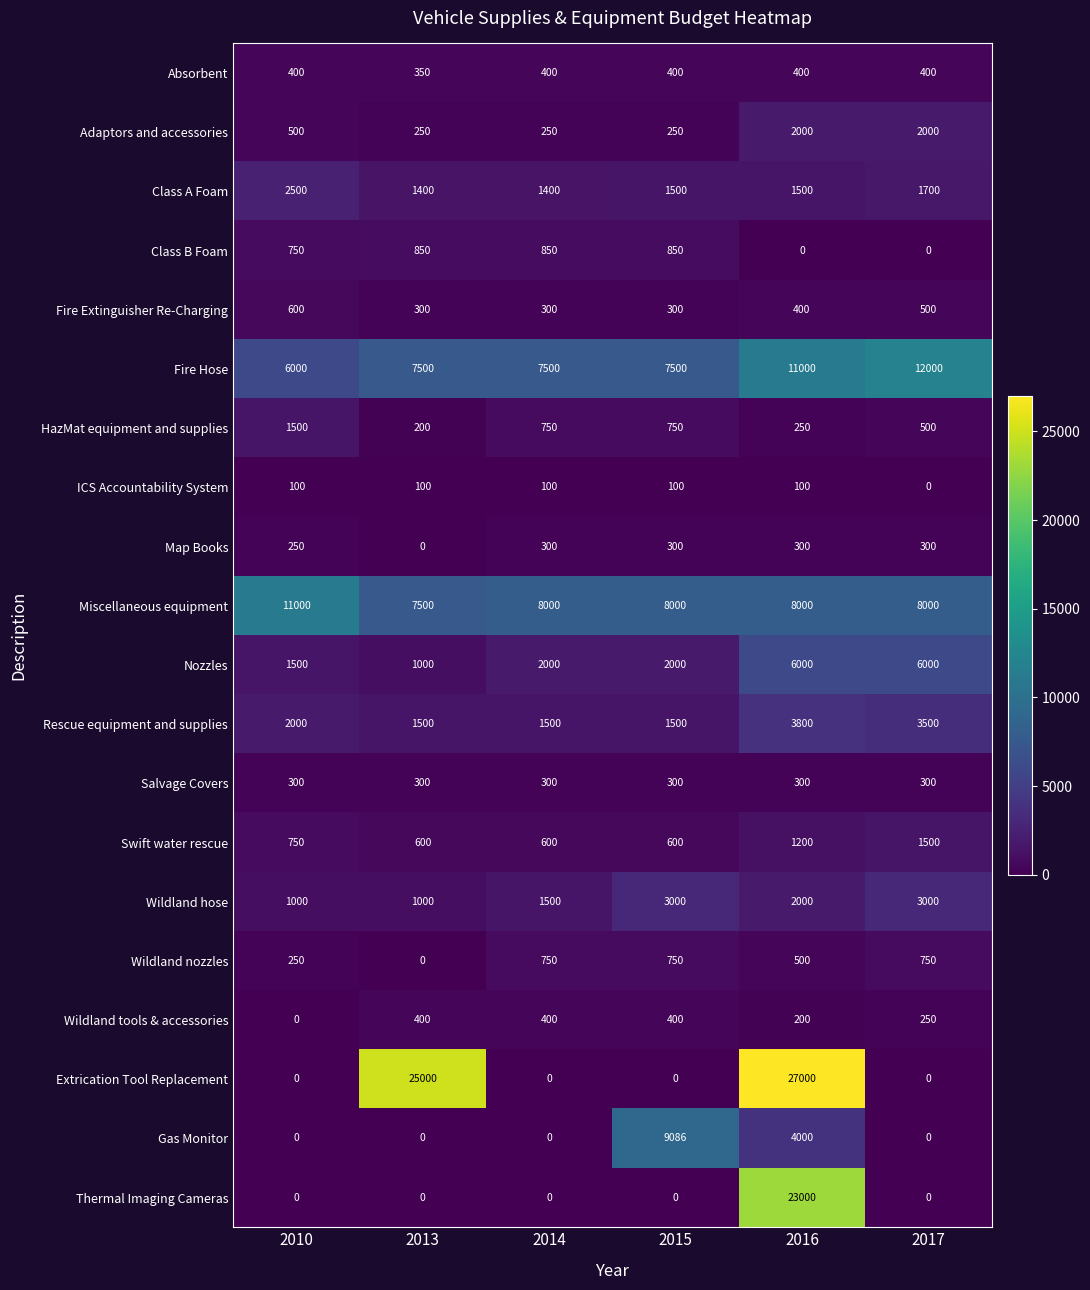

At which label is Gas Monitor closest to 4543?

2016